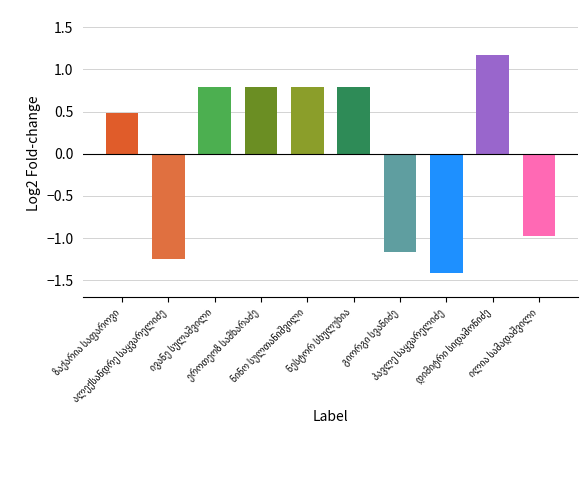

What is the smallest value displayed?

-1.4